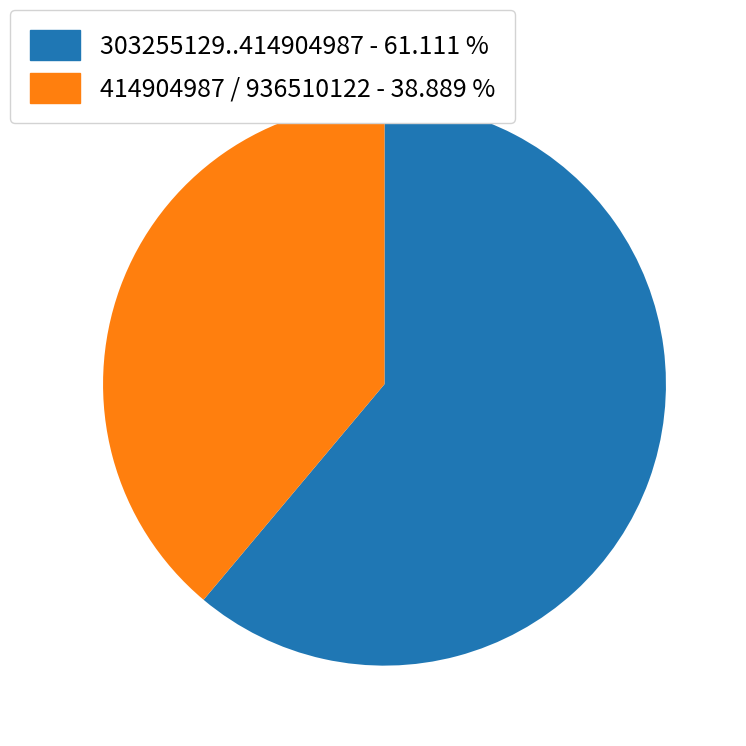

Is there any slice that represents more than half of the pie?

Yes